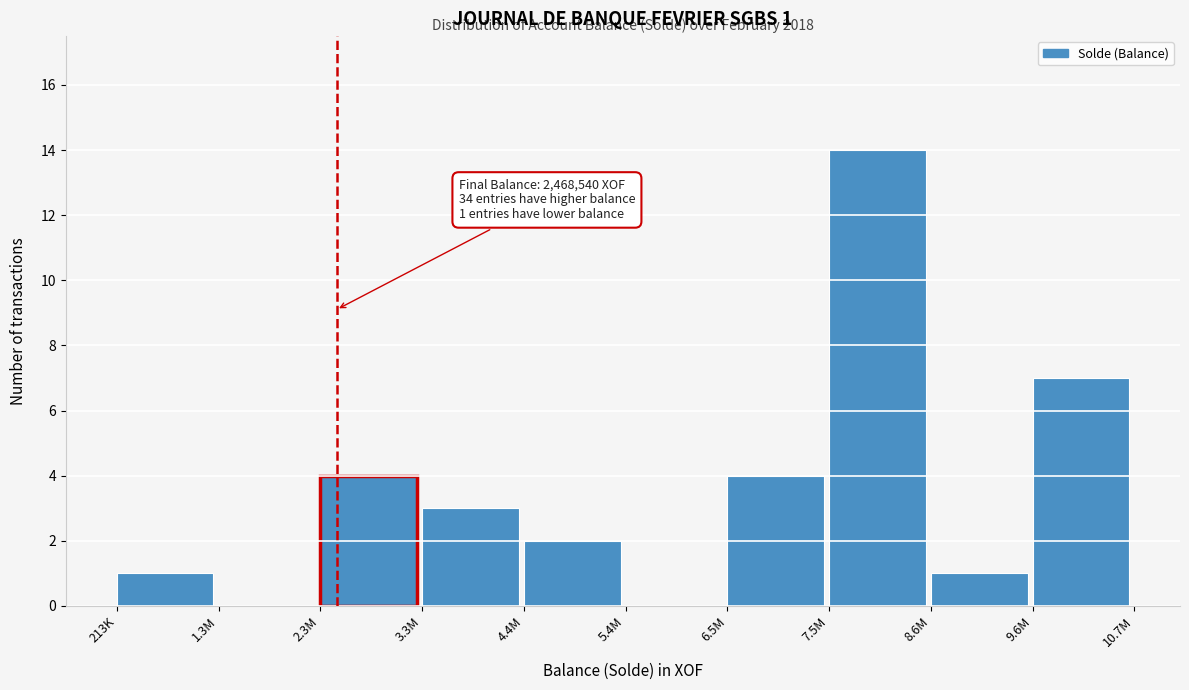

Reading right to left, list all the values displayed in this chart.

9.6M=7	8.6M=1	7.5M=14	6.5M=4	5.4M=0	4.4M=2	3.3M=3	2.3M=4	1.3M=0	213K=1